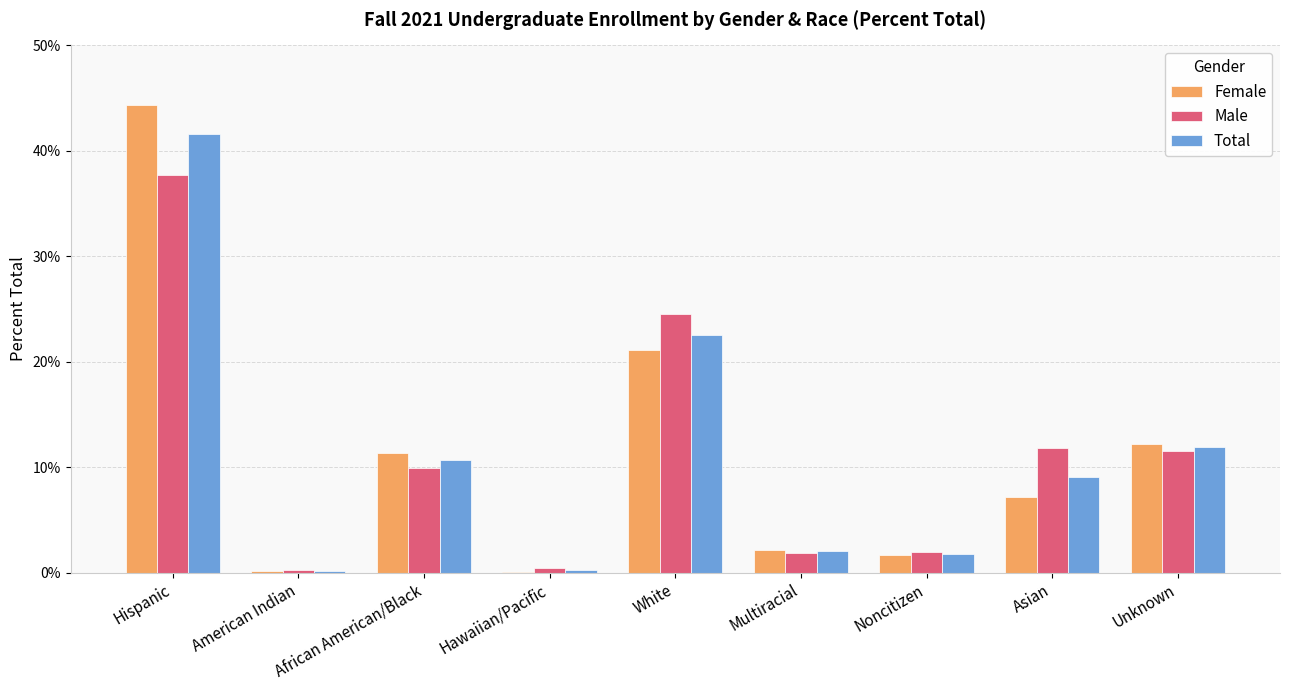

What are all the series names shown in the legend?

Female, Male, Total